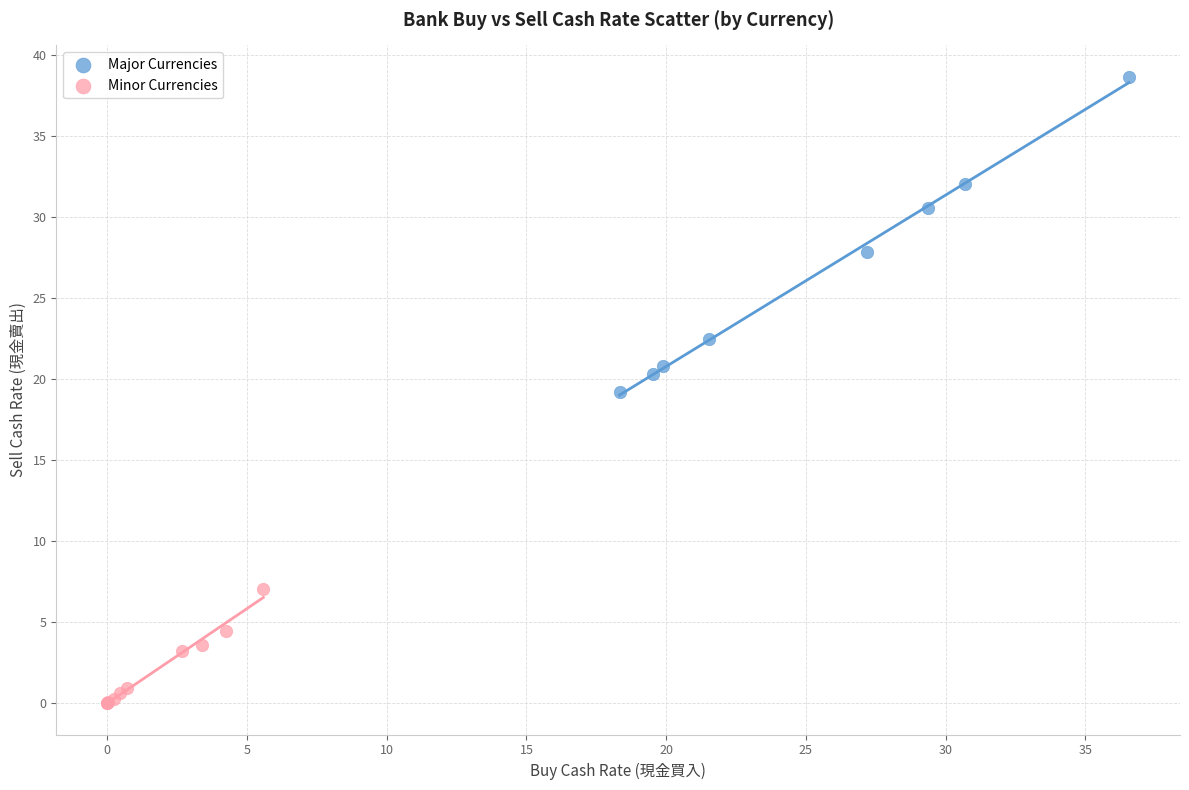

What are all the series names shown in the legend?

Major Currencies, Minor Currencies